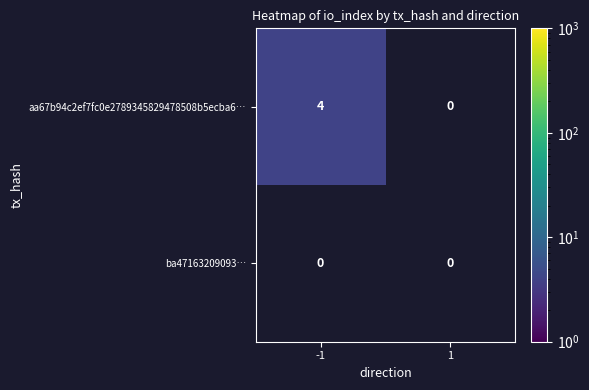

What is the difference between the maximum and minimum values in the aa67b94c2ef7fc0e2789345829478508b5ecba6… series?

4